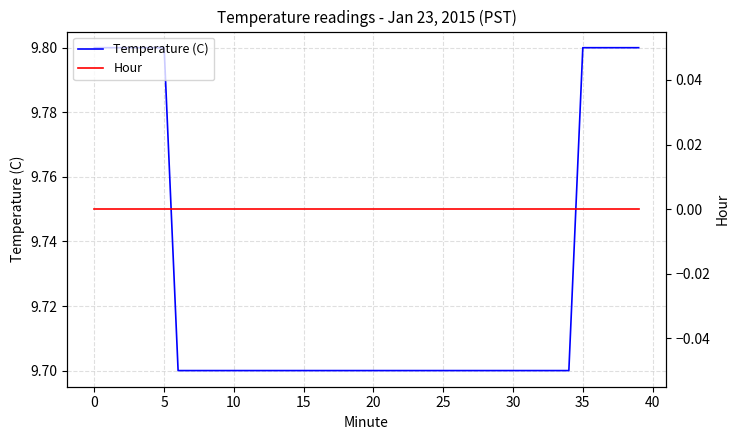

Is it true that Temperature (C) equals 4.9 at 25?

False